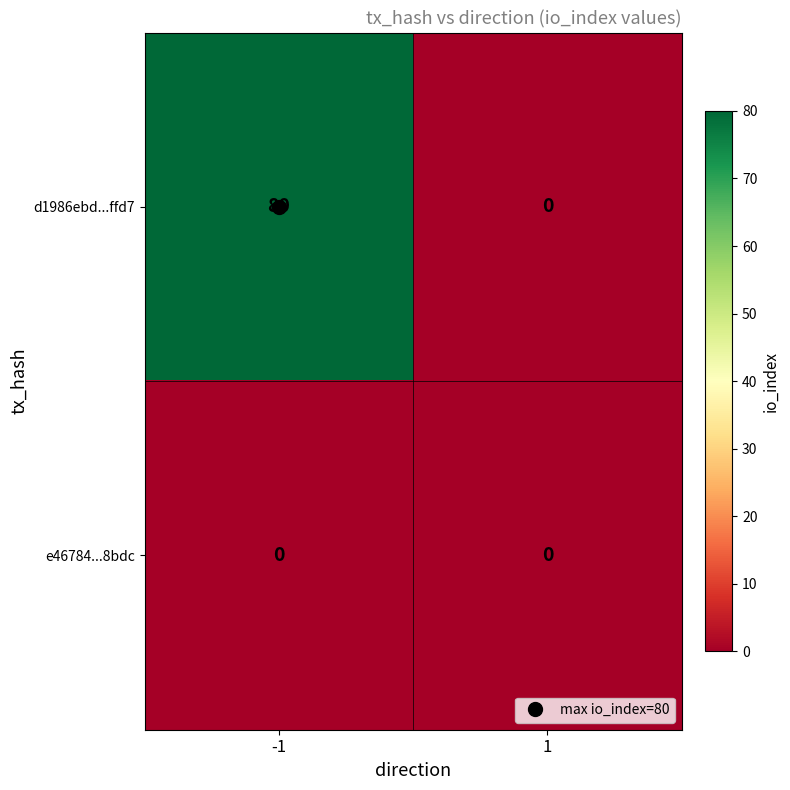

The value of d1986ebd...ffd7 at -1 is 80. True or false?

True